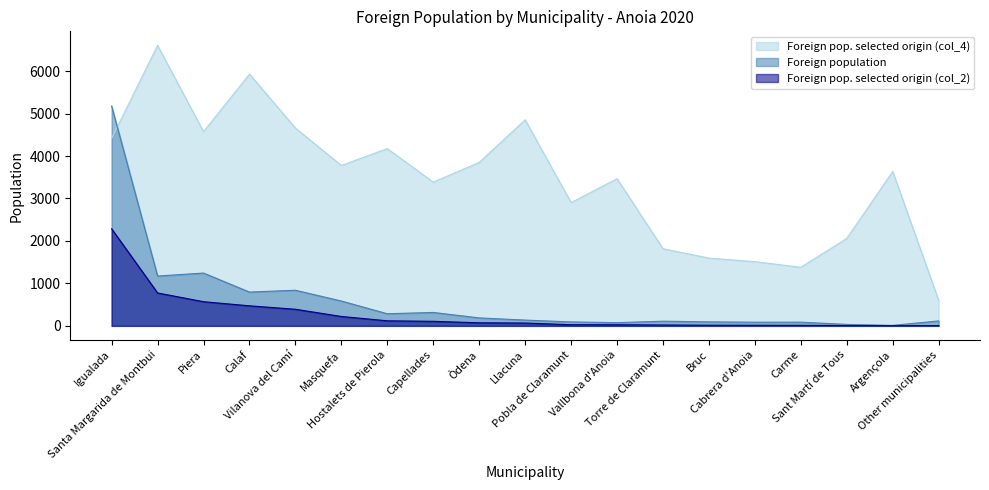

What is the sum of the Foreign pop. selected origin (col_2) values at Calaf and Hostalets de Pierola?

591